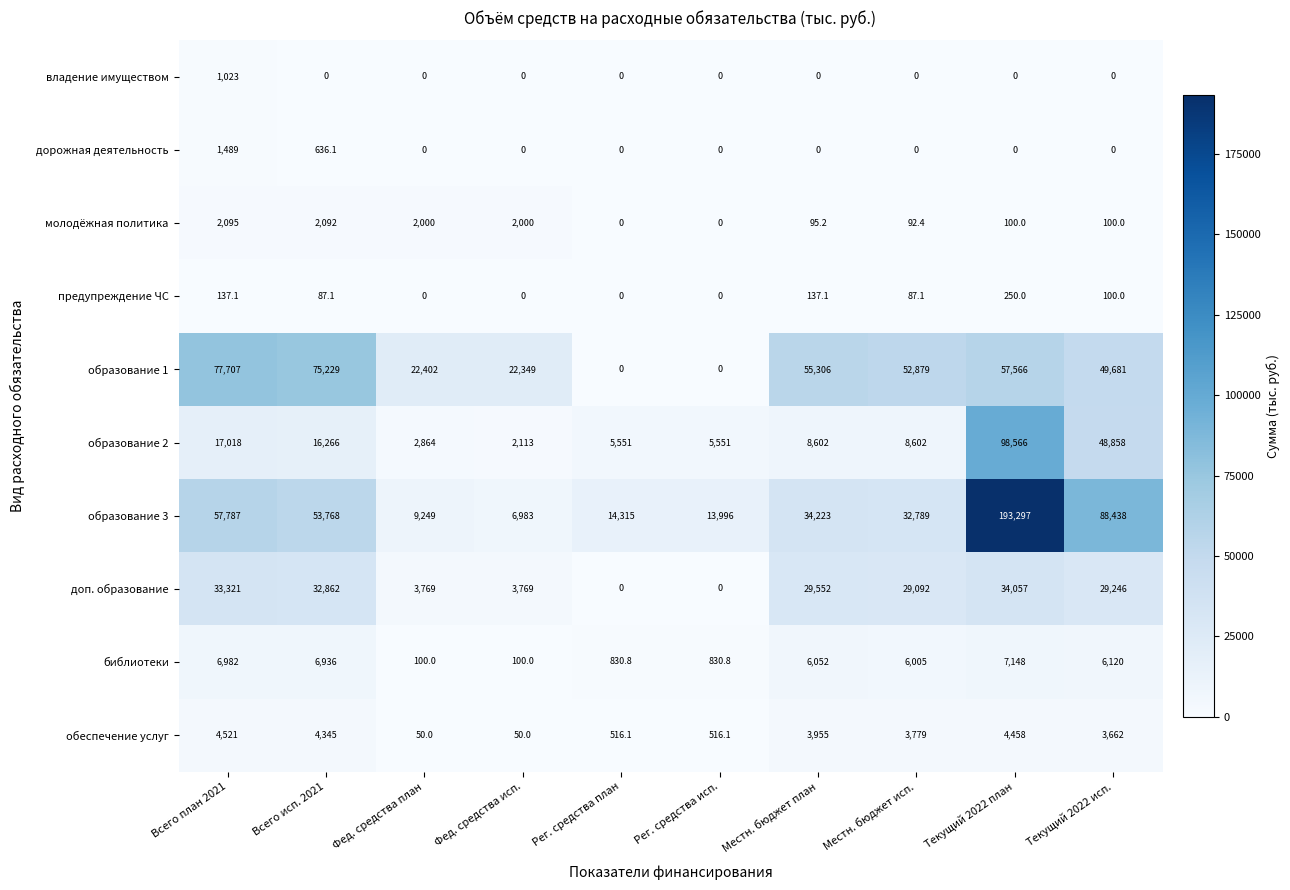

Rank the series by their maximum value, from highest to lowest.

образование 3, образование 2, образование 1, доп. образование, библиотеки, обеспечение услуг, молодёжная политика, дорожная деятельность, владение имуществом, предупреждение ЧС